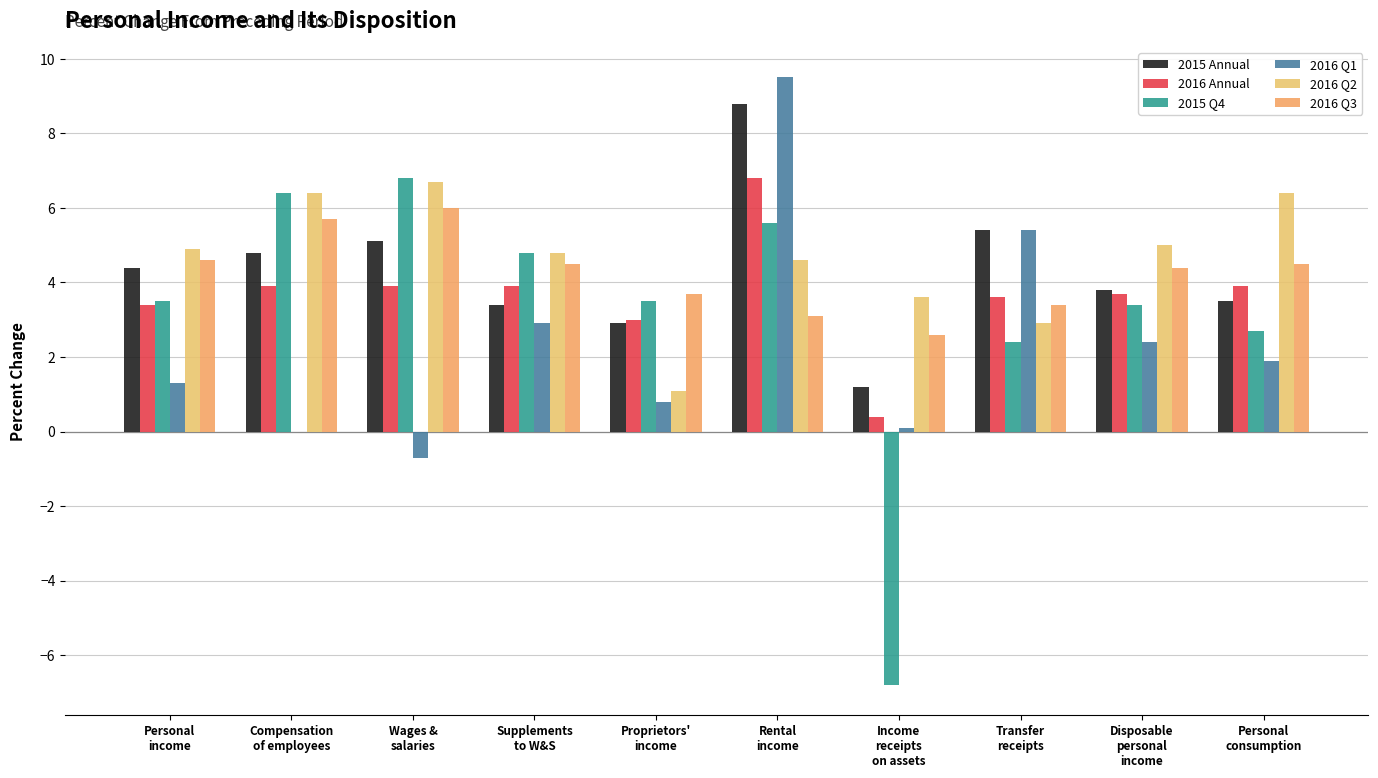

What is the difference between the highest and lowest values at Disposable
personal
income?

2.6